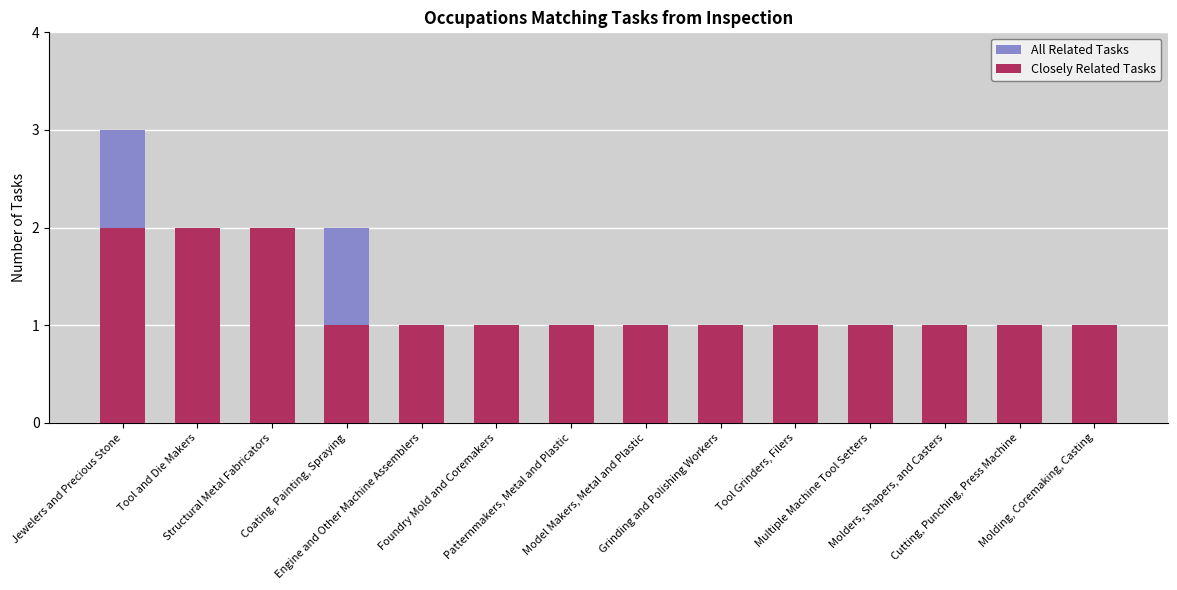

Is the value of All Related Tasks at Jewelers and Precious Stone greater than the value of Closely Related Tasks at Foundry Mold and Coremakers?

Yes